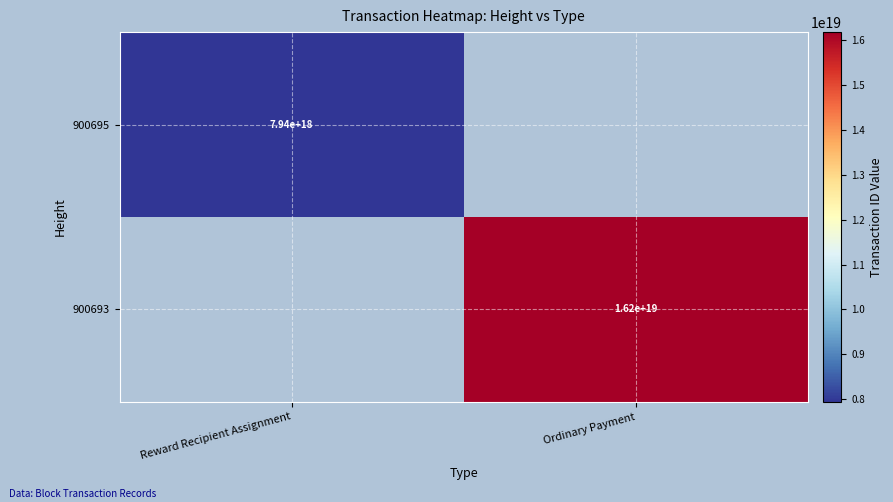

The value of 900695 at Reward Recipient Assignment is 2663311560925035008. True or false?

False